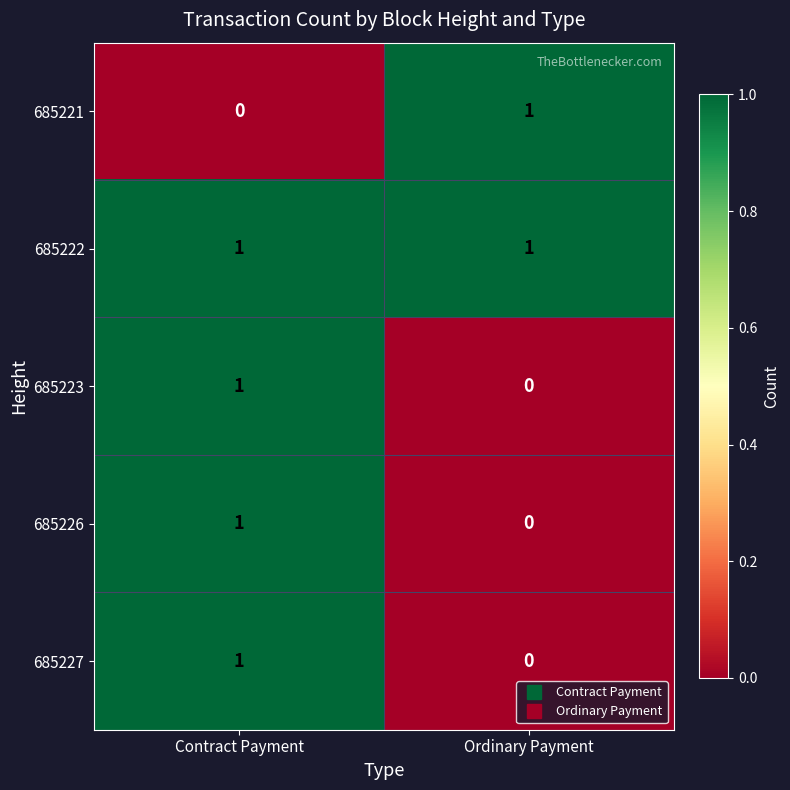

How many data points does each series have?

2